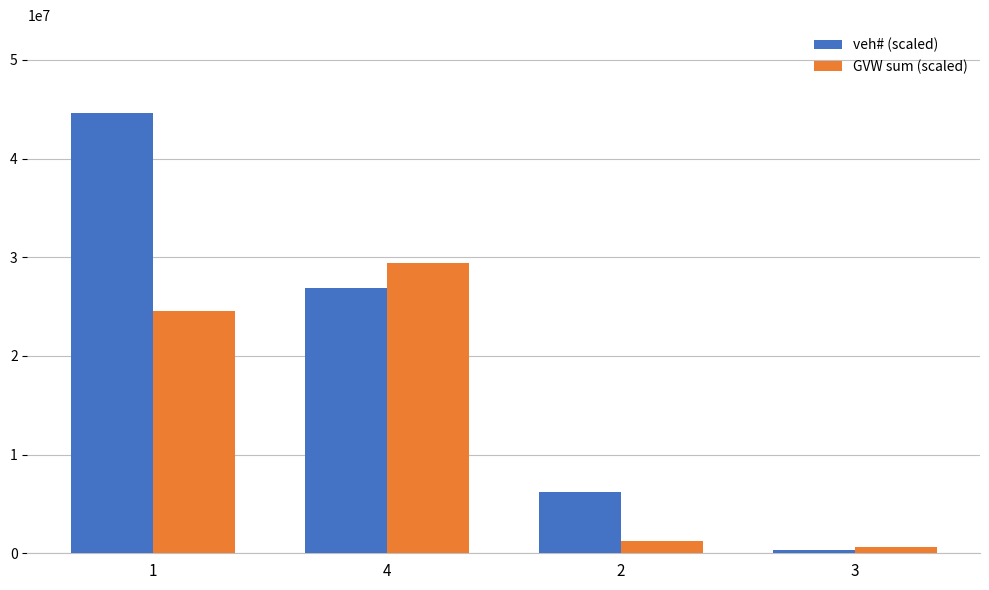

What is the value of the veh# (scaled) bar at the 4th from the left?

300000.0